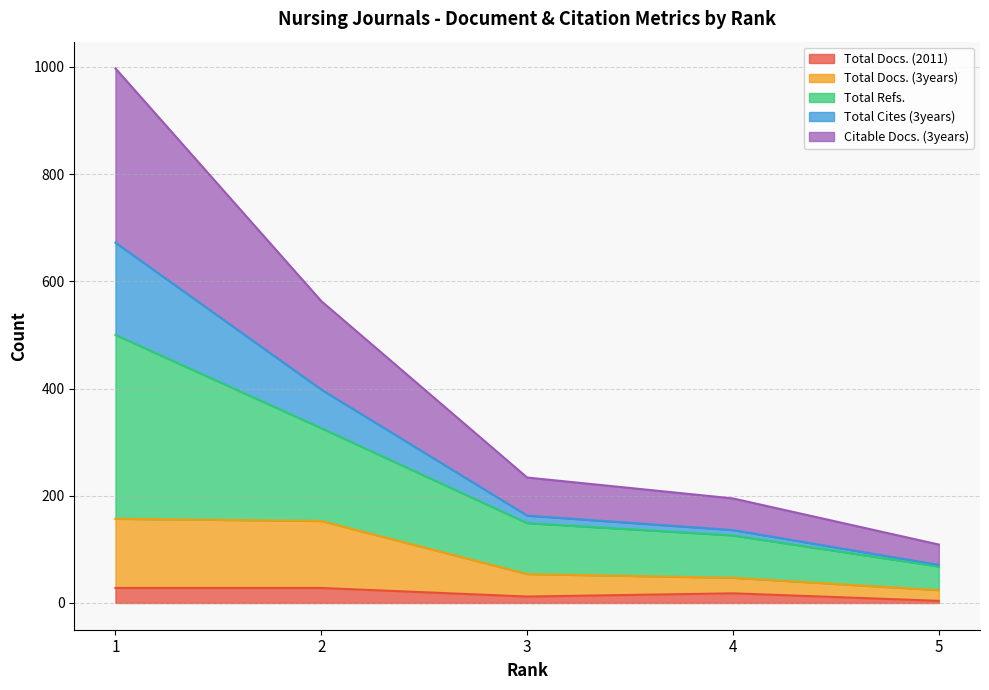

What is the maximum value for Total Docs. (2011)?

28